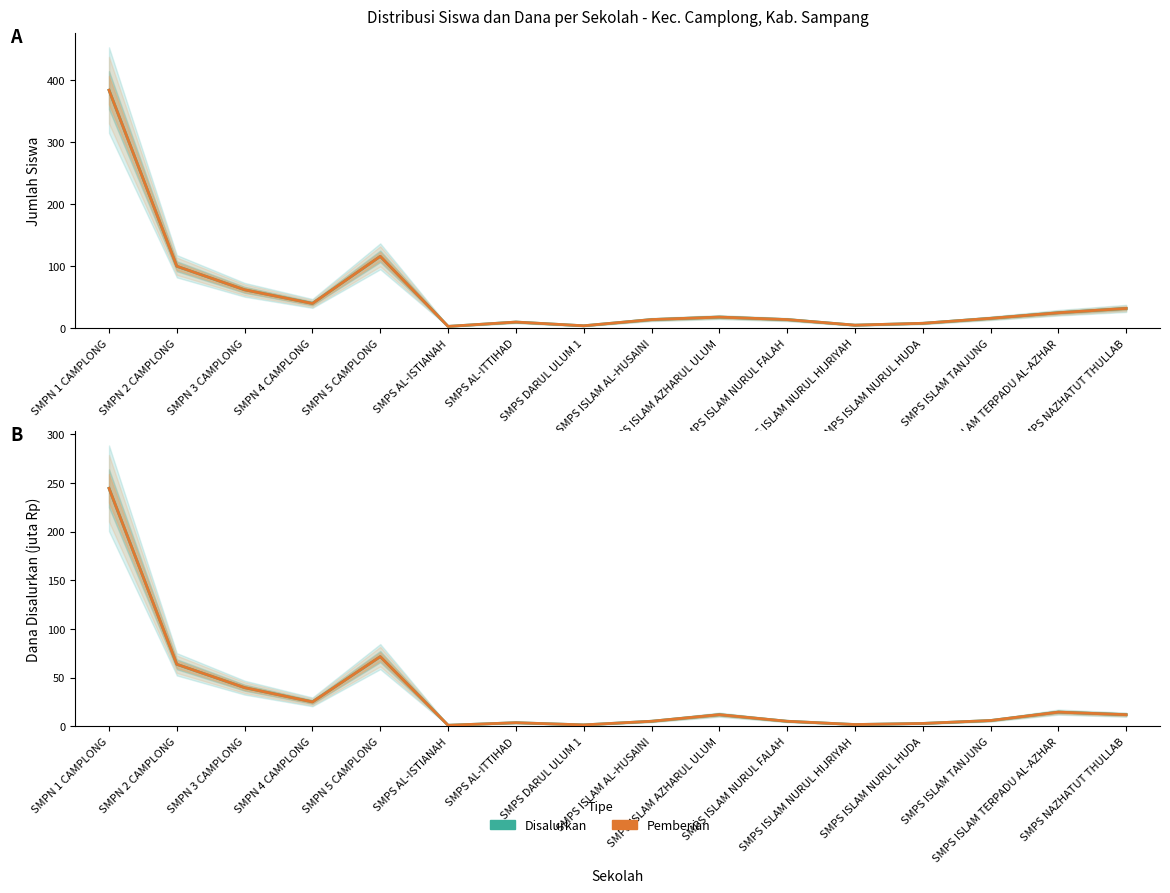

How many categories are shown in the chart?

16